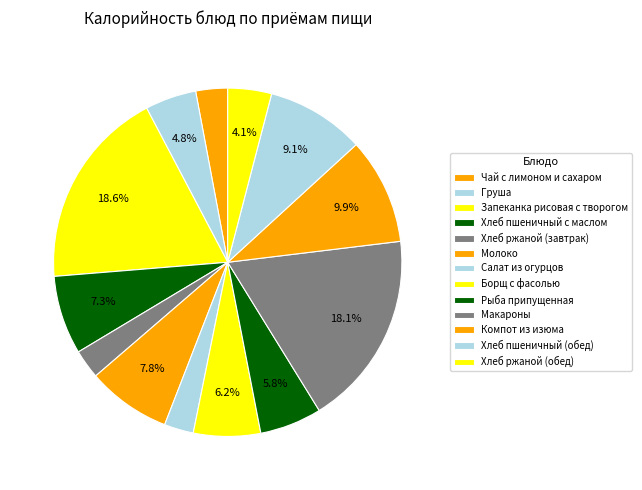

To the nearest percent, what is the average slice percentage?

8%